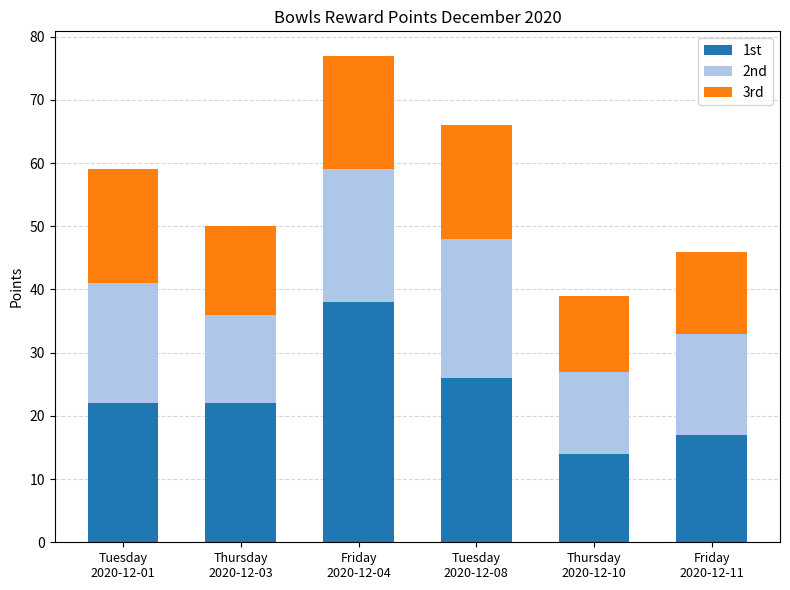

Where is 1st nearest to the value 26?

Tuesday
2020-12-08